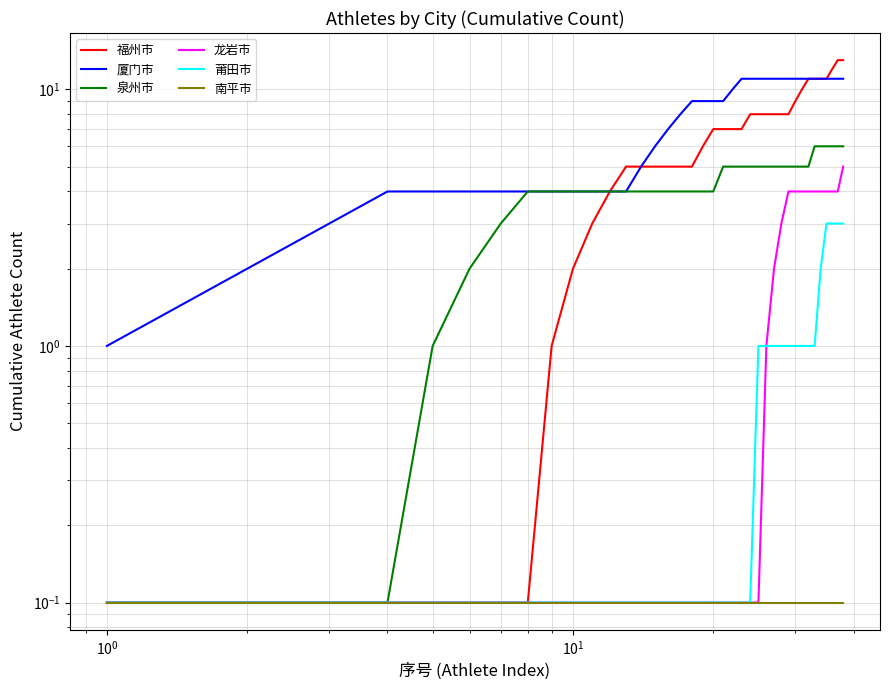

What is the difference between the second highest and minimum values in the 龙岩市 series?

3.9